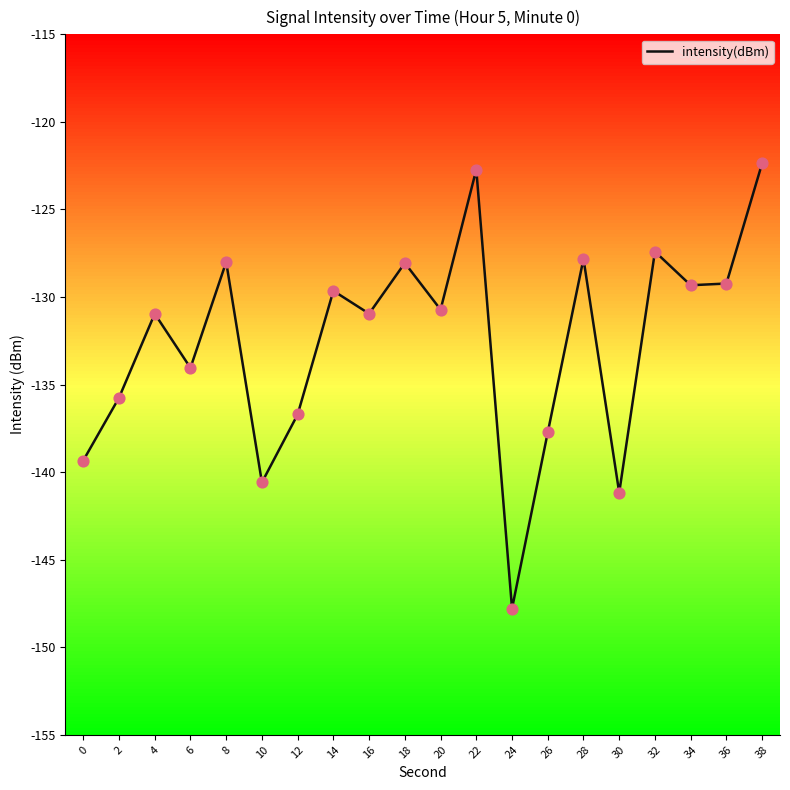

What is the change in value from 2 to 18?

+7.7